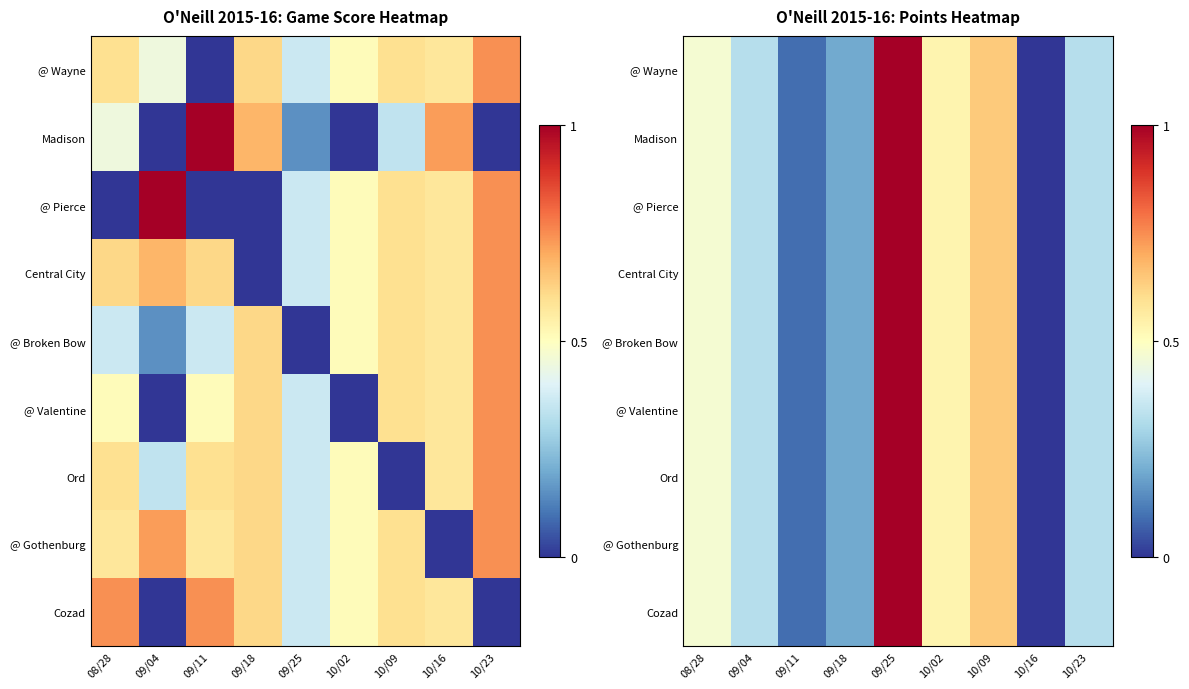

Which label corresponds to the largest value in the chart?

09/25